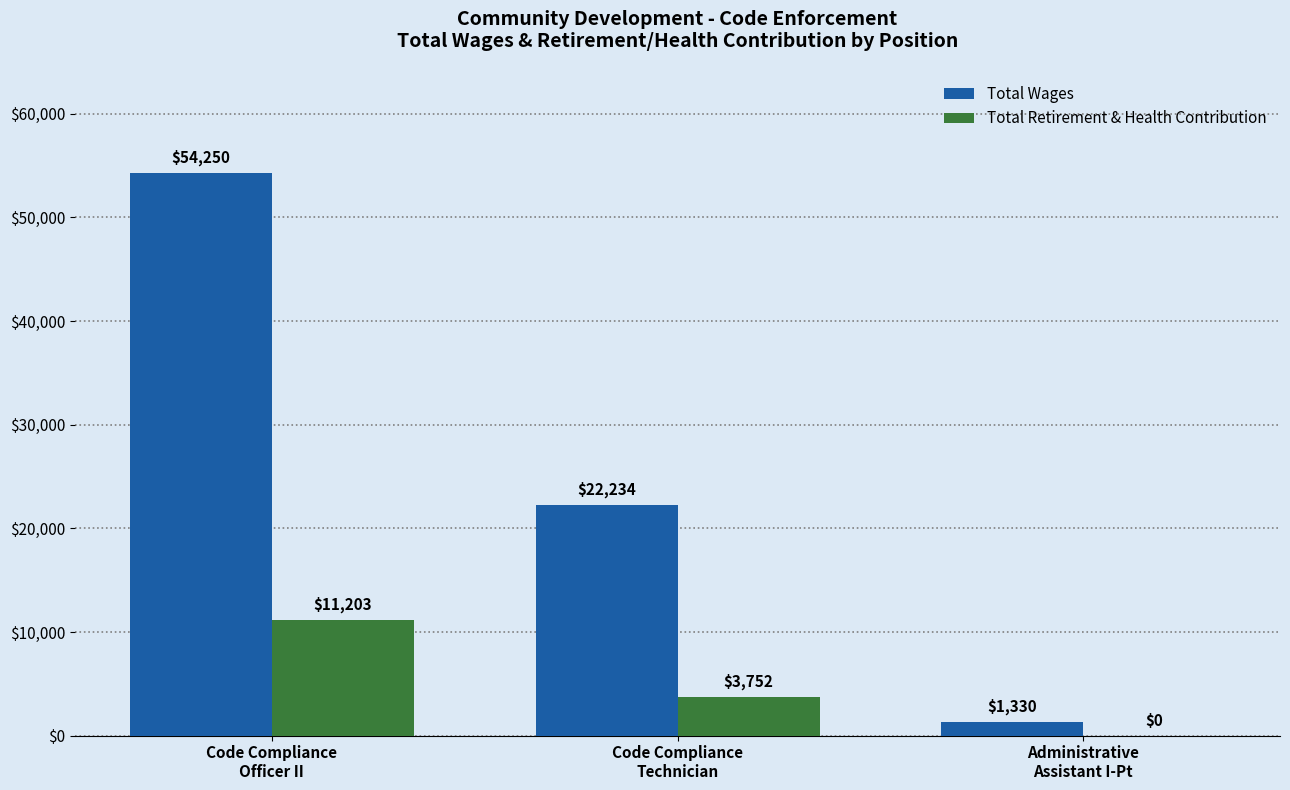

What is the maximum value for Total Retirement & Health Contribution?

11203